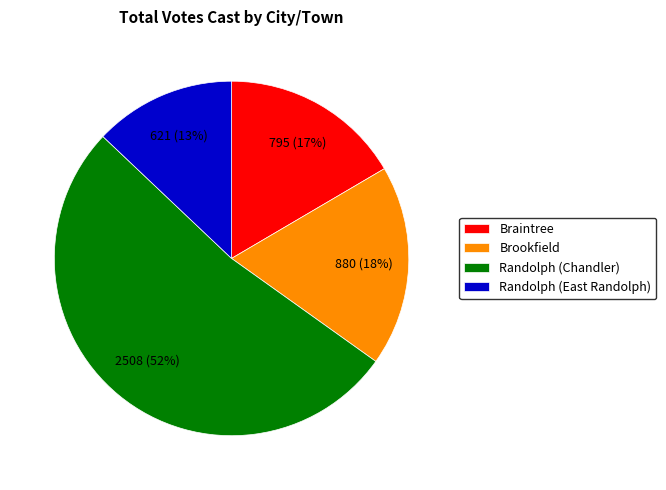

Rank the categories by value from lowest to highest.

Randolph (East Randolph), Braintree, Brookfield, Randolph (Chandler)